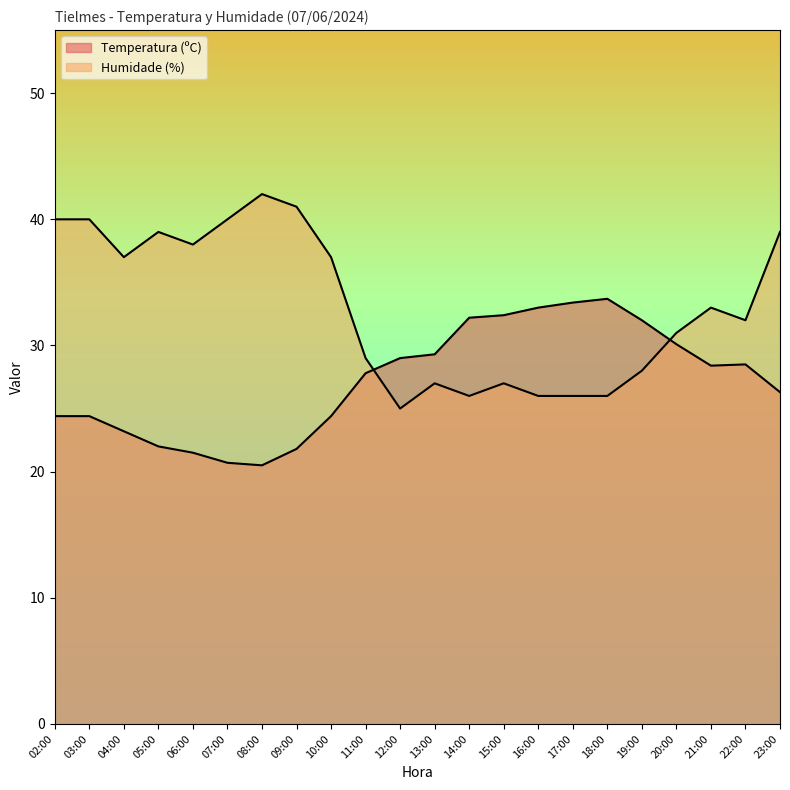

What is the lowest value of the Humidade (%) series?

25.0